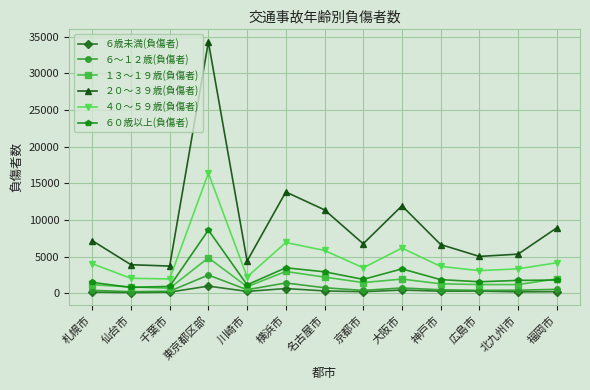

How many data points does each series have?

13